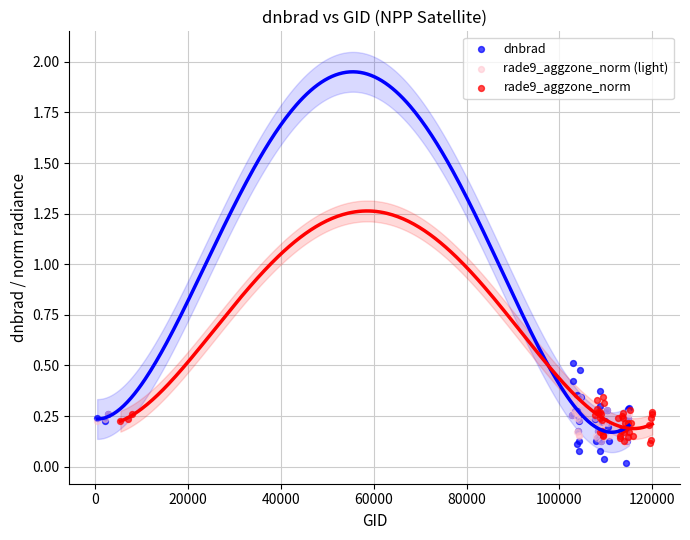

Which series has the largest Y range (max minus min)?

dnbrad